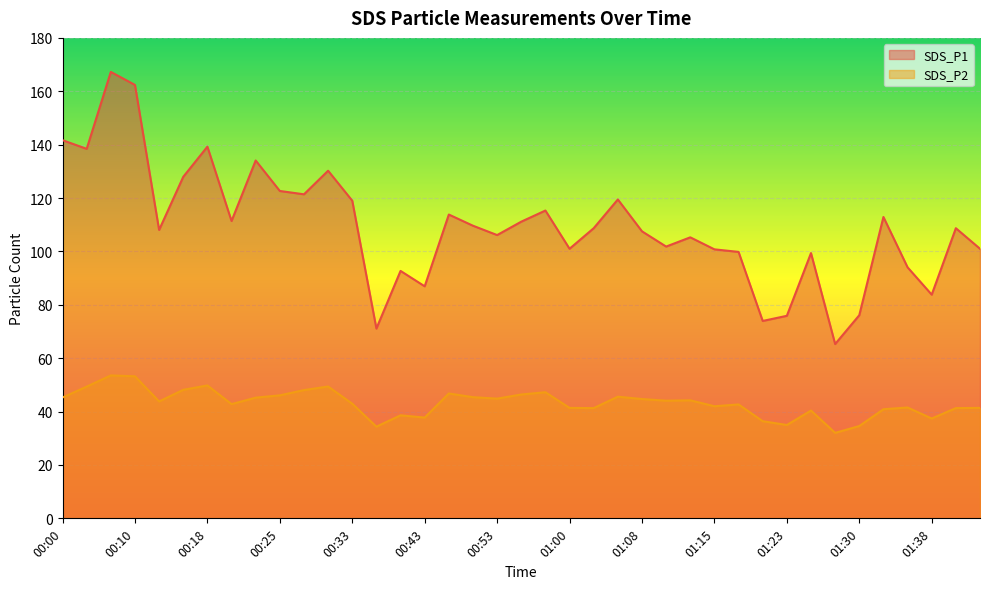

The SDS_P2 series shows 55.9 at 00:40. True or false?

False